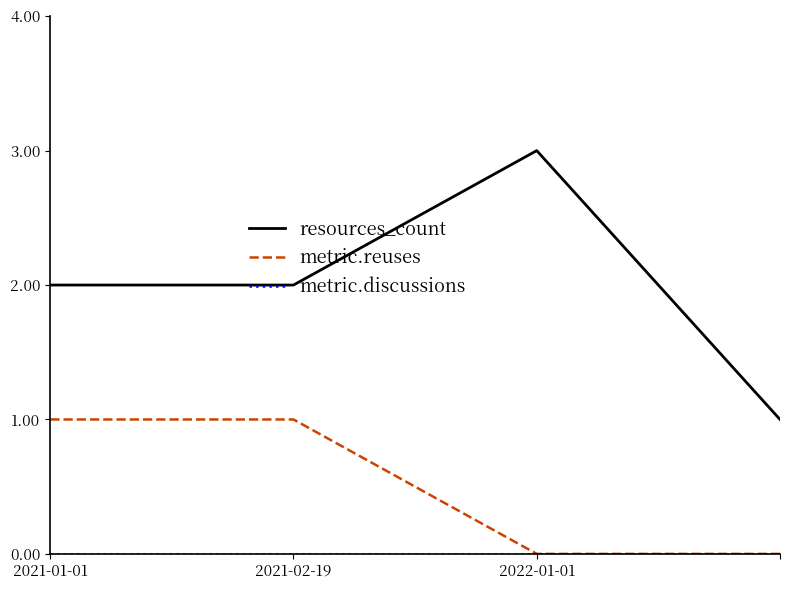

How many categories are shown in the chart?

4